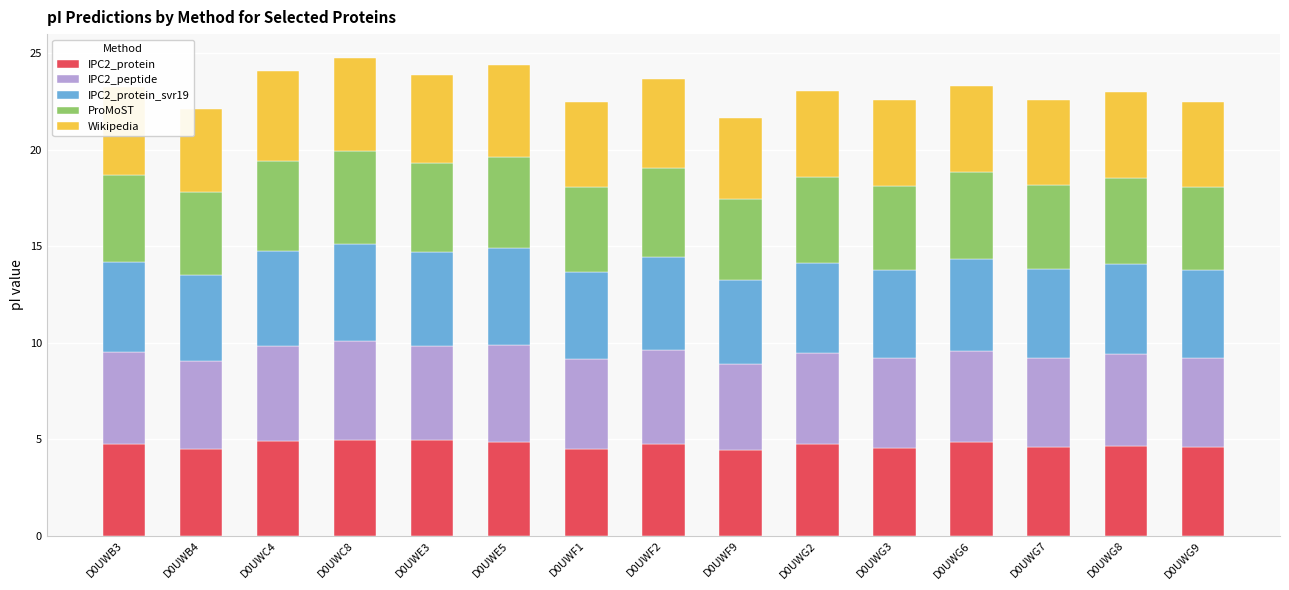

What is the total value across all series at D0UWC8?

24.8